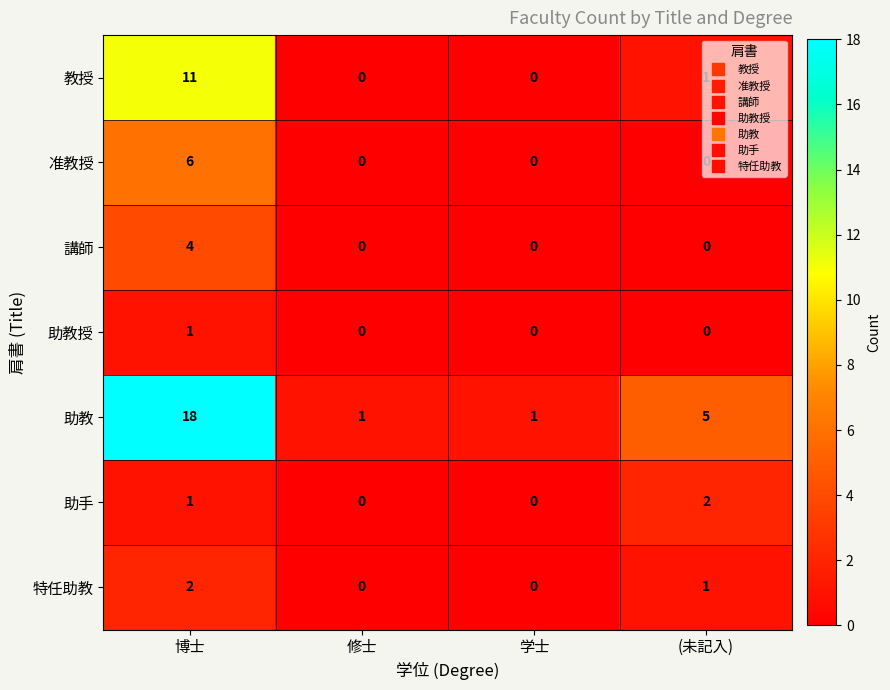

What is the difference between the highest and lowest values at 博士?

17